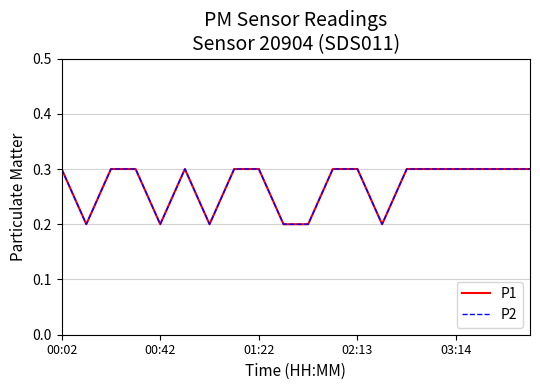

What is the difference between the maximum and minimum values in the P2 series?

0.1